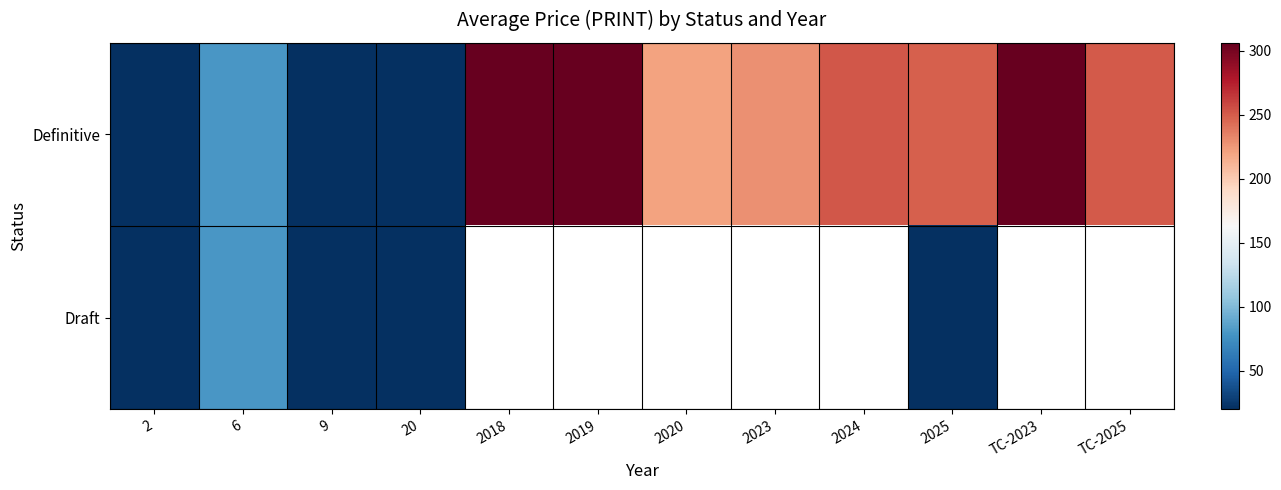

What is the spread (max minus min) of values at 2025?

228.0